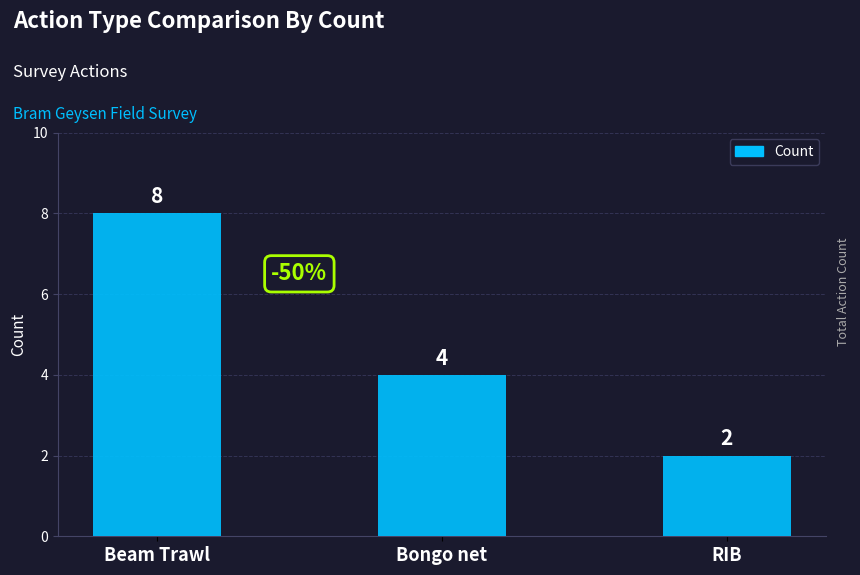

What is the difference between the maximum and minimum values?

6